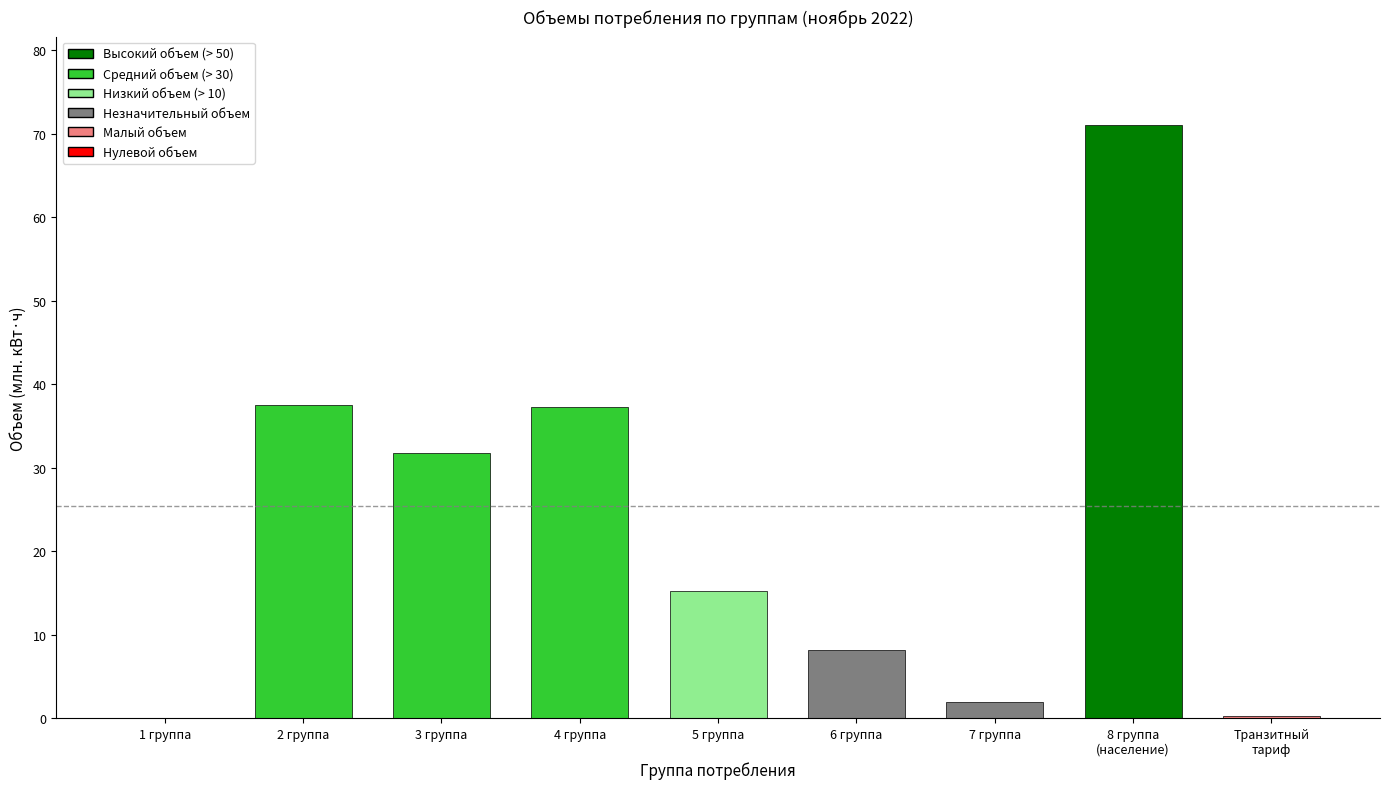

What is the maximum value shown in the chart?

71.0